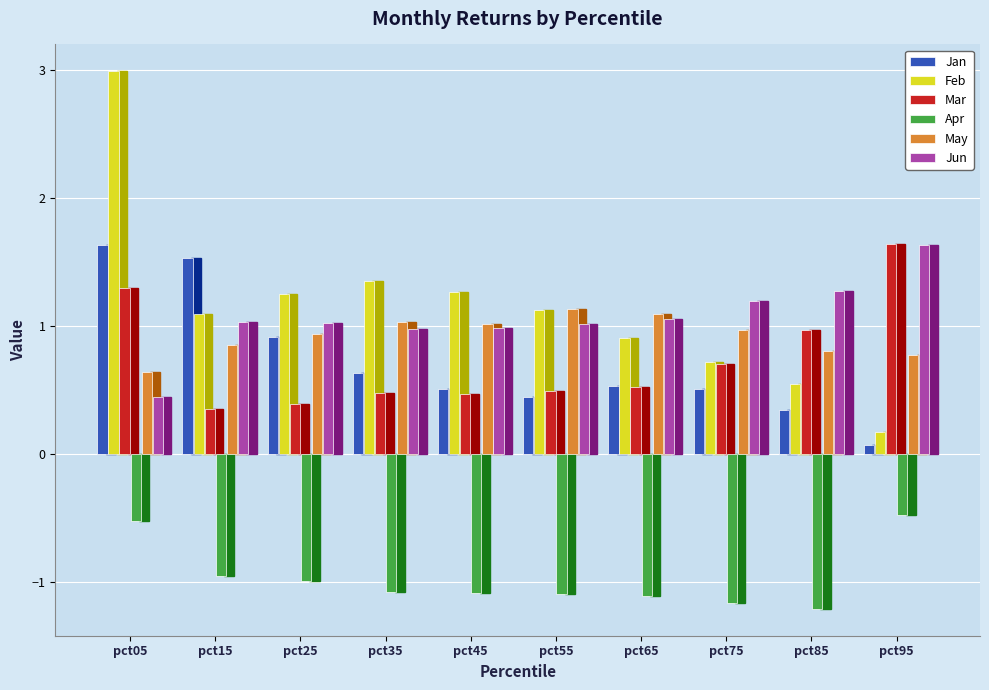

Which series has the largest range (max minus min)?

Feb